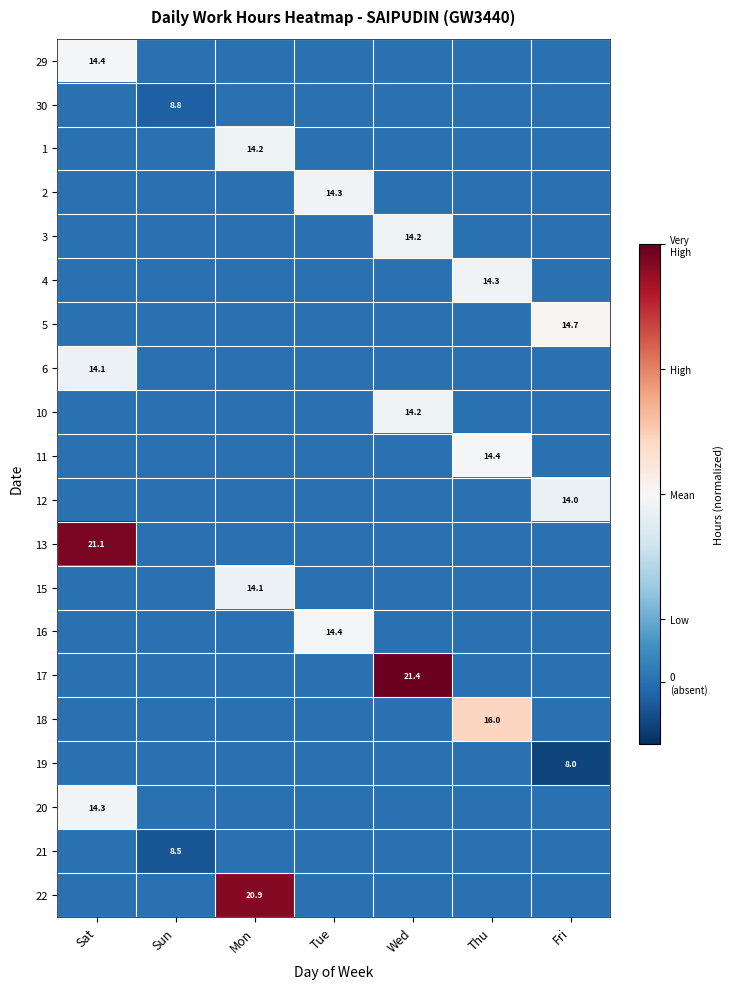

The value of 18 at Thu is 16.0. True or false?

True